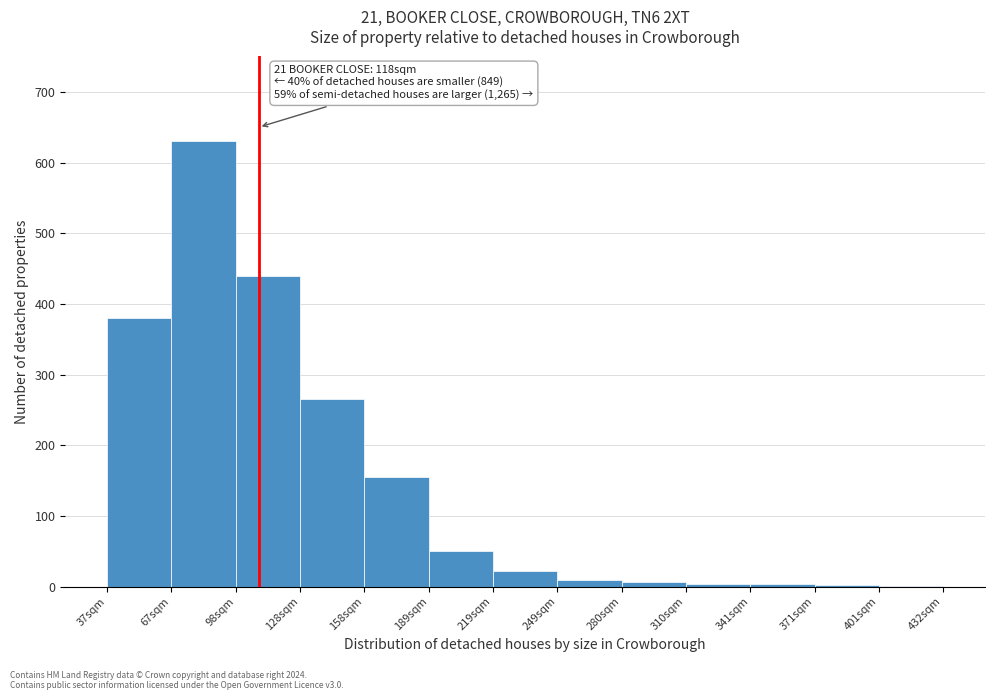

What is the ratio of the value at 128sqm to the value at 219sqm?

12.0